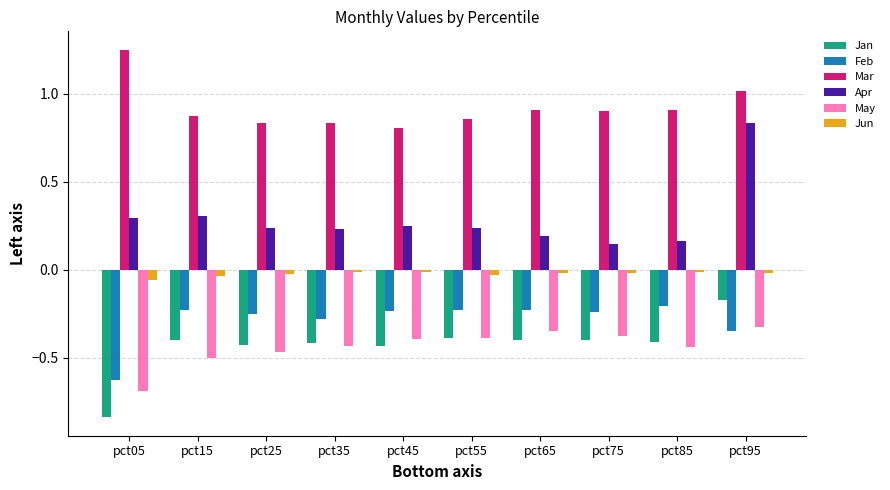

What are all the series names shown in the legend?

Jan, Feb, Mar, Apr, May, Jun